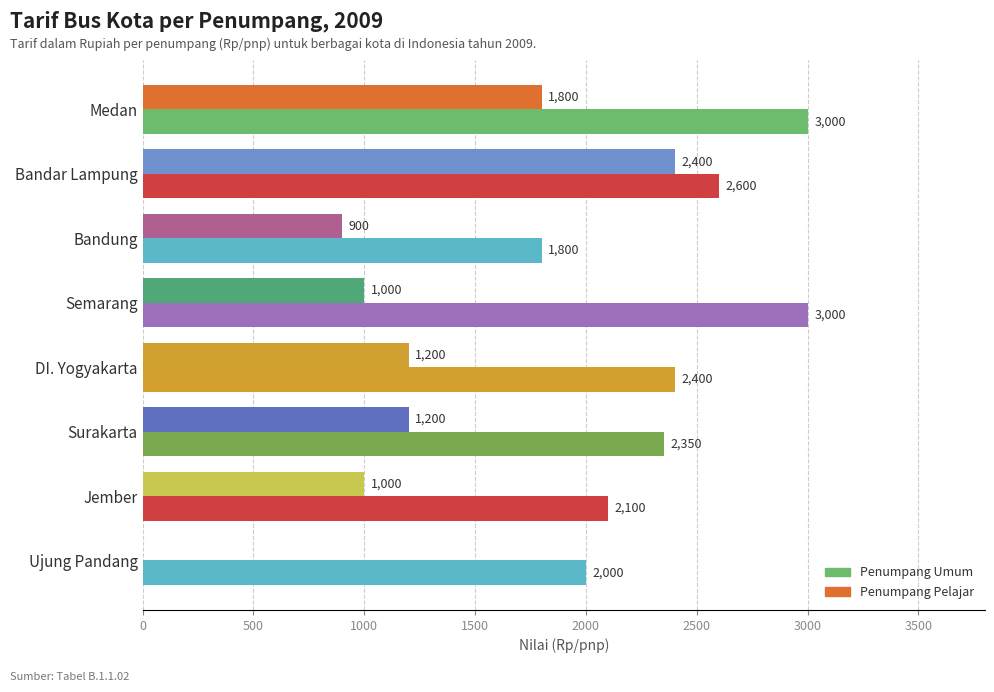

The value of Penumpang Pelajar at Jember is 1517. True or false?

False